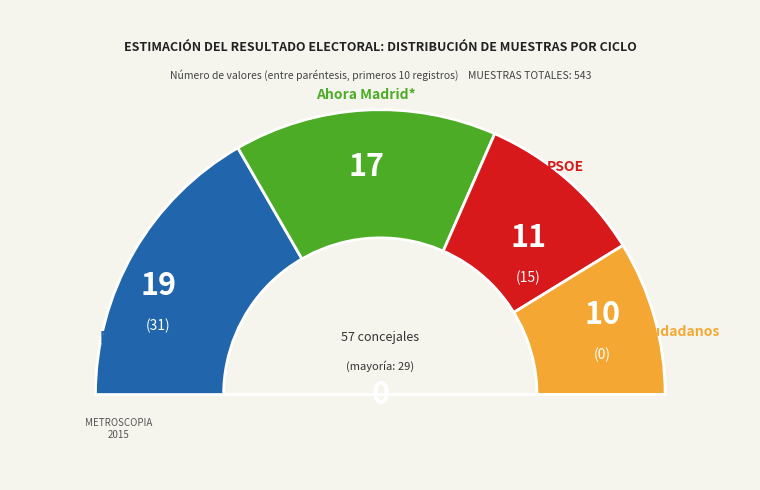

True or false: 28 accounts for 23% of the total.

False